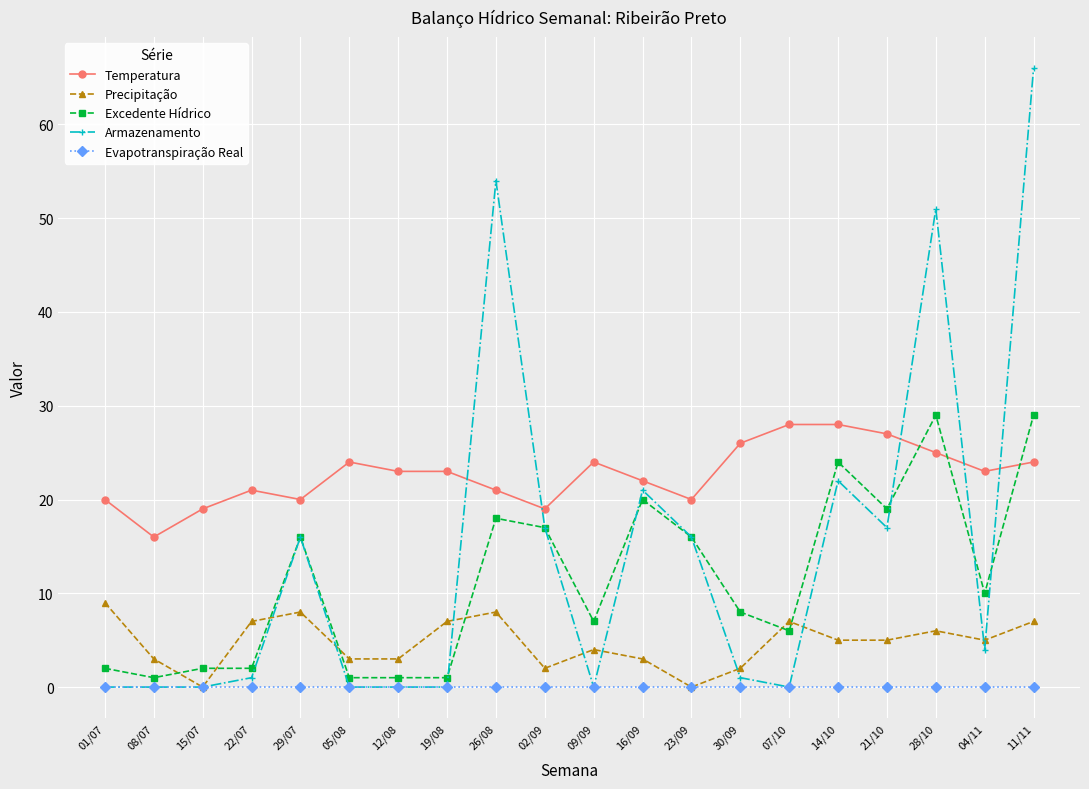

List the series in order of their peak value, highest first.

Armazenamento, Excedente Hídrico, Temperatura, Precipitação, Evapotranspiração Real